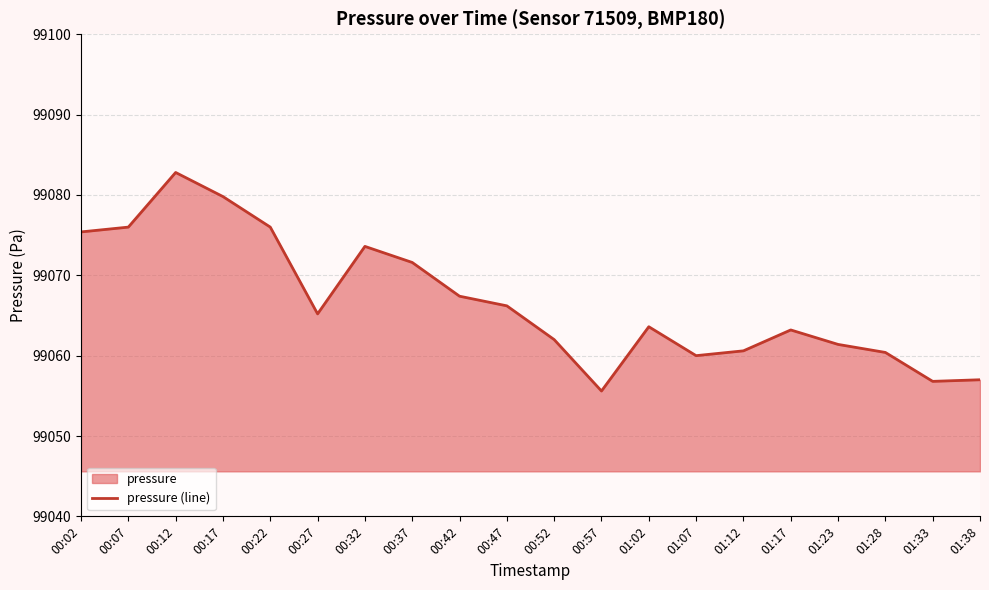

At which category does the data reach its first local valley?

00:27